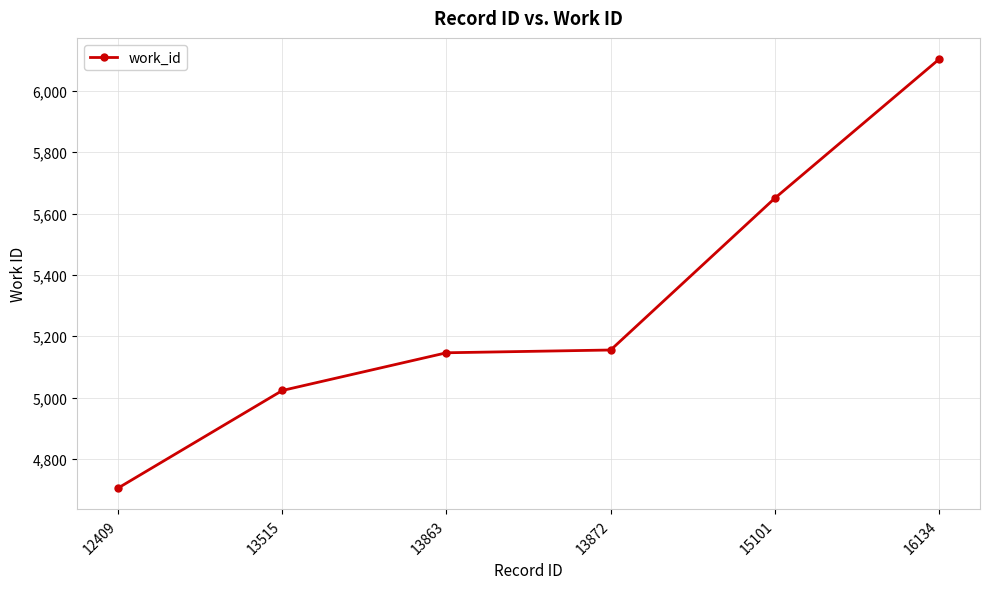

Reading left to right, extract all data points from this chart.

12409=4705	13515=5023	13863=5146	13872=5155	15101=5650	16134=6103